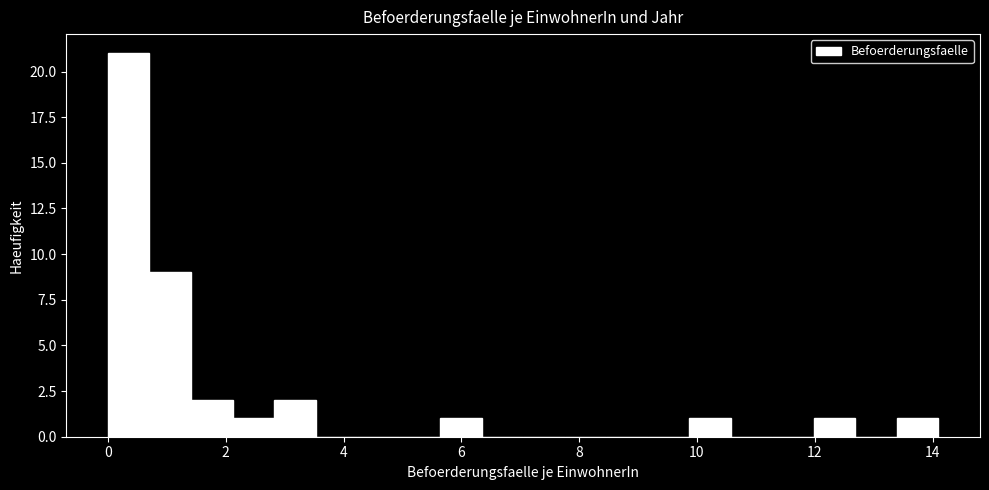

Read against the x-axis, roughly where is the centre of the tallest bar?

0.4